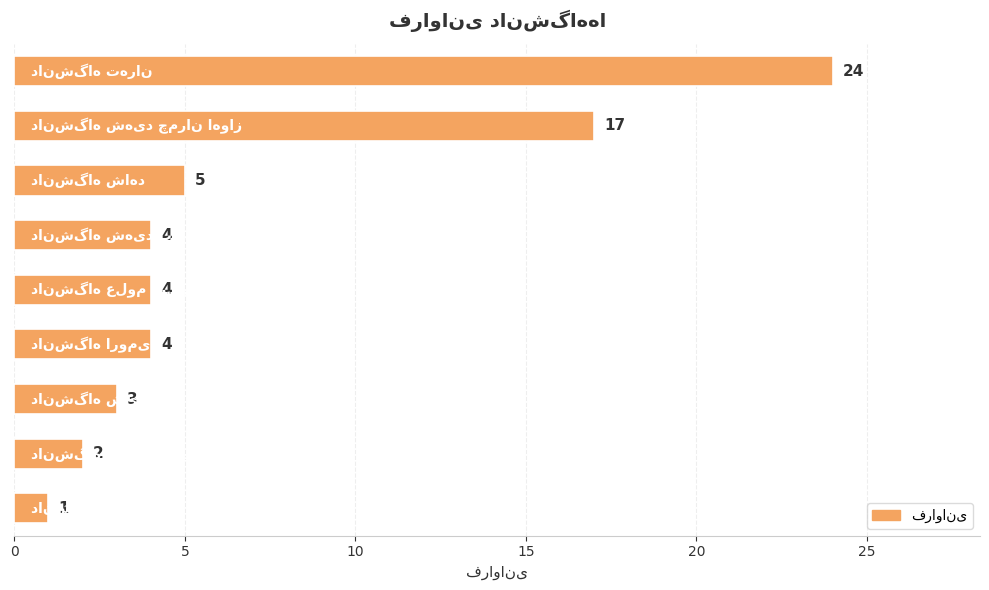

How many data points does each series have?

9